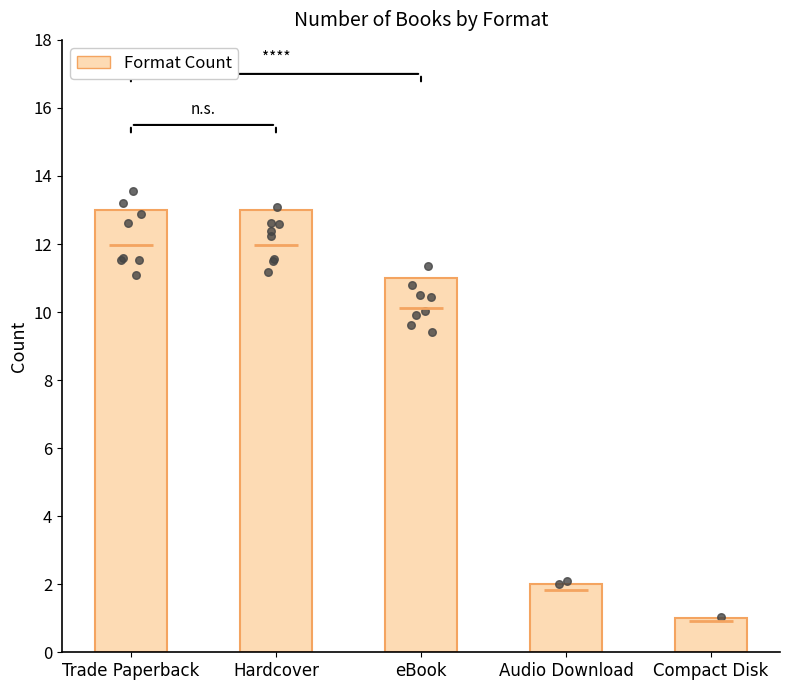

What is the change in value from eBook to Audio Download?

-9